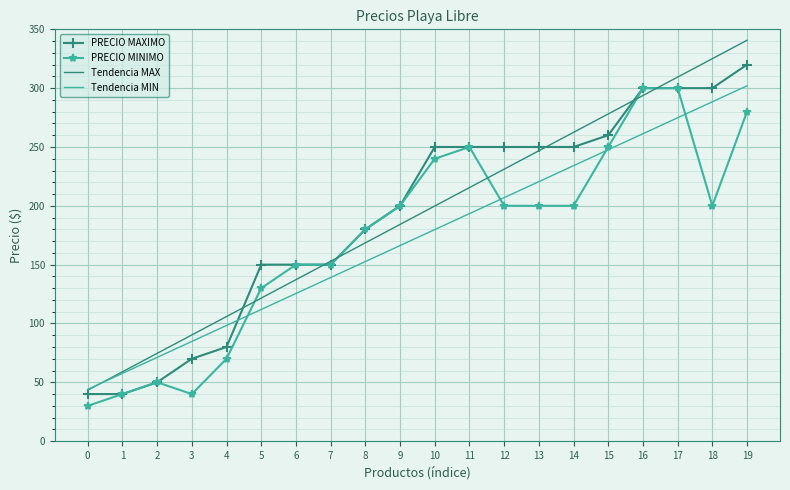

What is the difference between the highest and lowest values at 17?

34.6